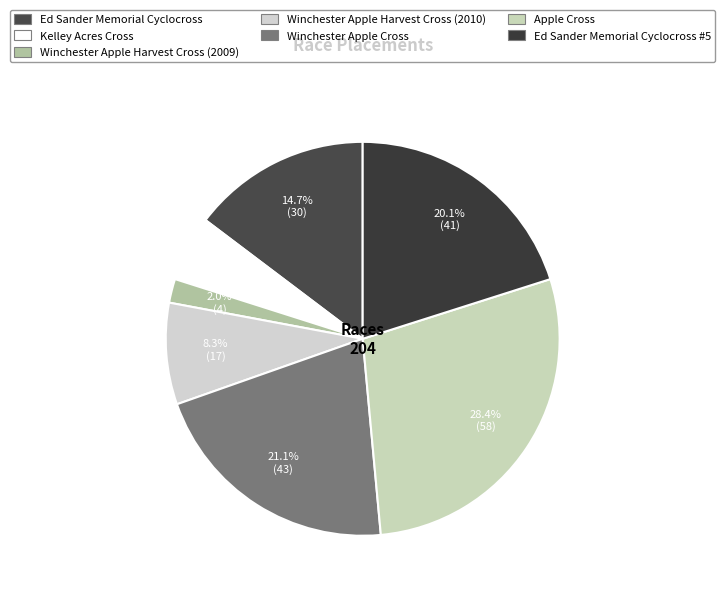

Rank the categories by value from lowest to highest.

Winchester Apple Harvest Cross (2009), Kelley Acres Cross, Winchester Apple Harvest Cross (2010), Ed Sander Memorial Cyclocross, Ed Sander Memorial Cyclocross #5, Winchester Apple Cross, Apple Cross